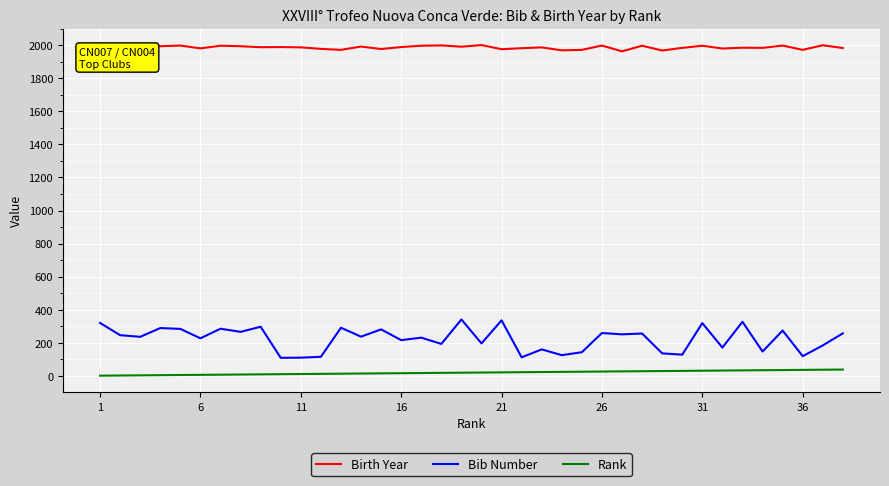

At how many categories does at least one series exceed 1570?

38